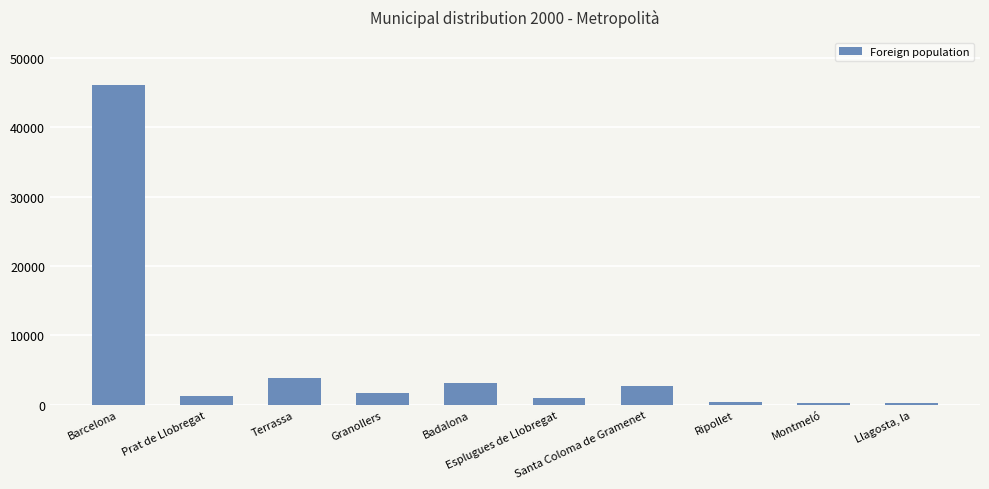

What is the sum of all values?

60389